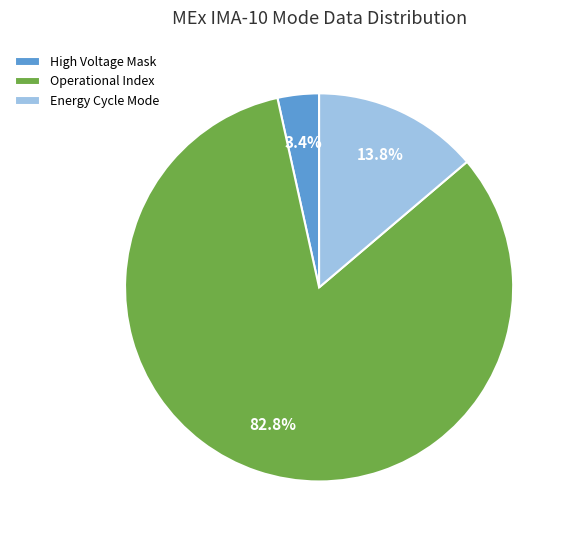

What is the largest slice in the pie chart?

Operational Index